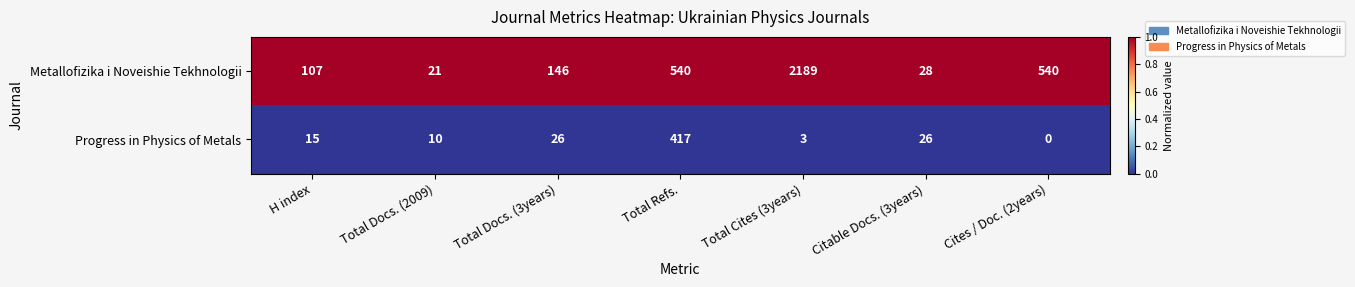

Which series has the widest spread of values?

Metallofizika i Noveishie Tekhnologii